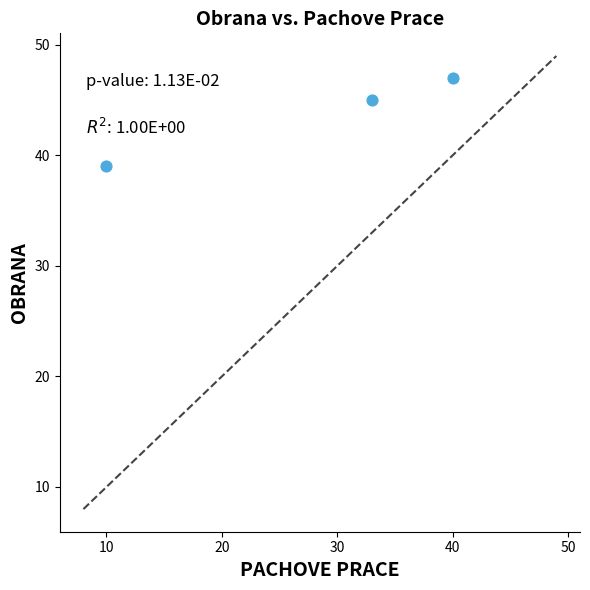

What is the range of Y values (max minus min)?

8